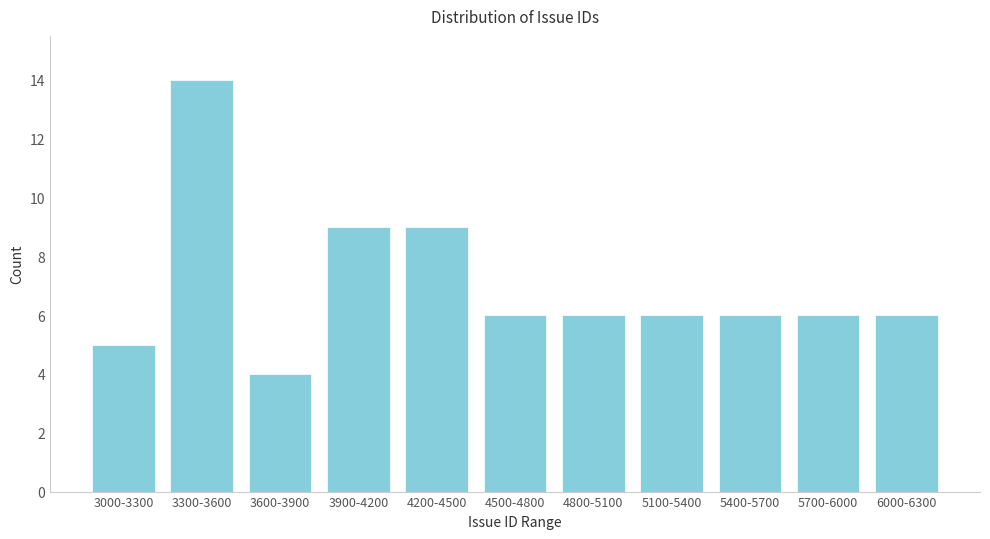

Reading right to left, what are all the values shown in this chart?

6	6	6	6	6	6	9	9	4	14	5